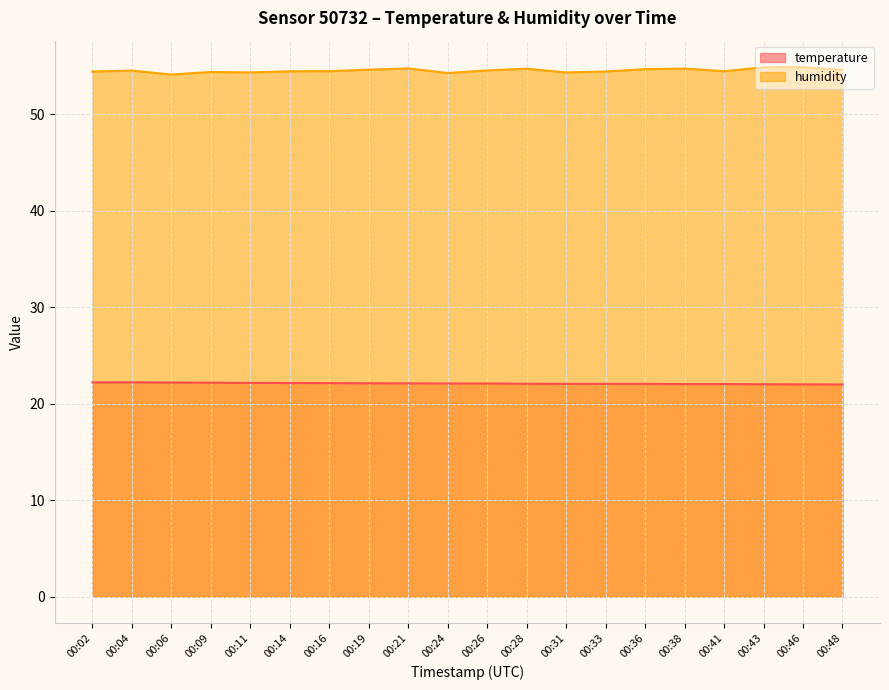

Between 00:14 and 00:33, which is larger?

00:14